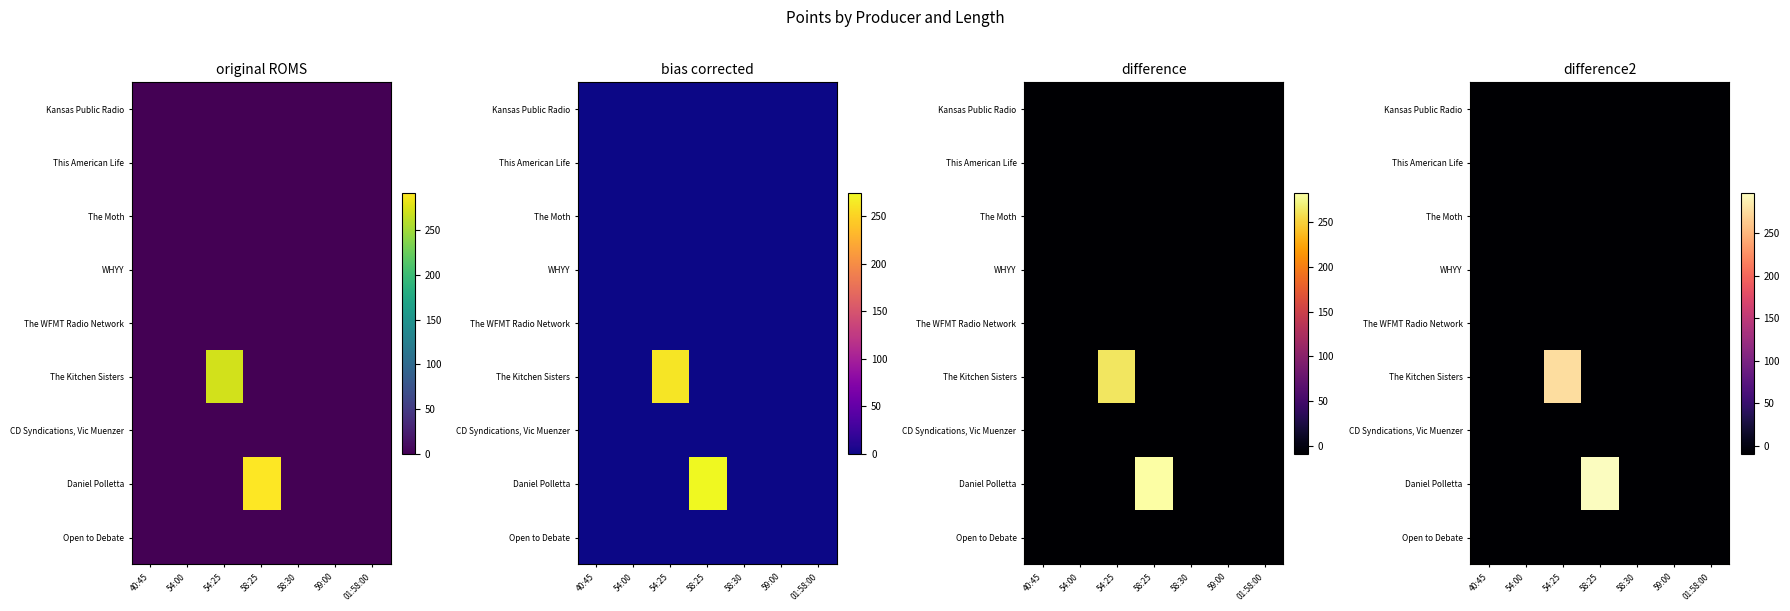

True or false: Daniel Polletta has a value of 297.2 at 58:25.

True